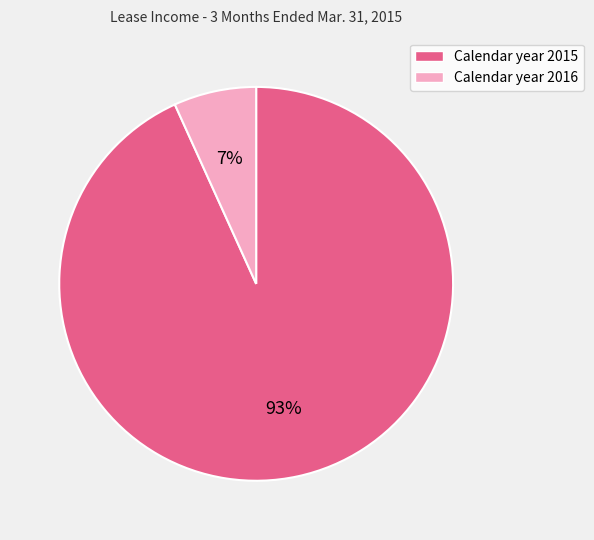

Rank the categories by value from highest to lowest.

Calendar year 2015, Calendar year 2016